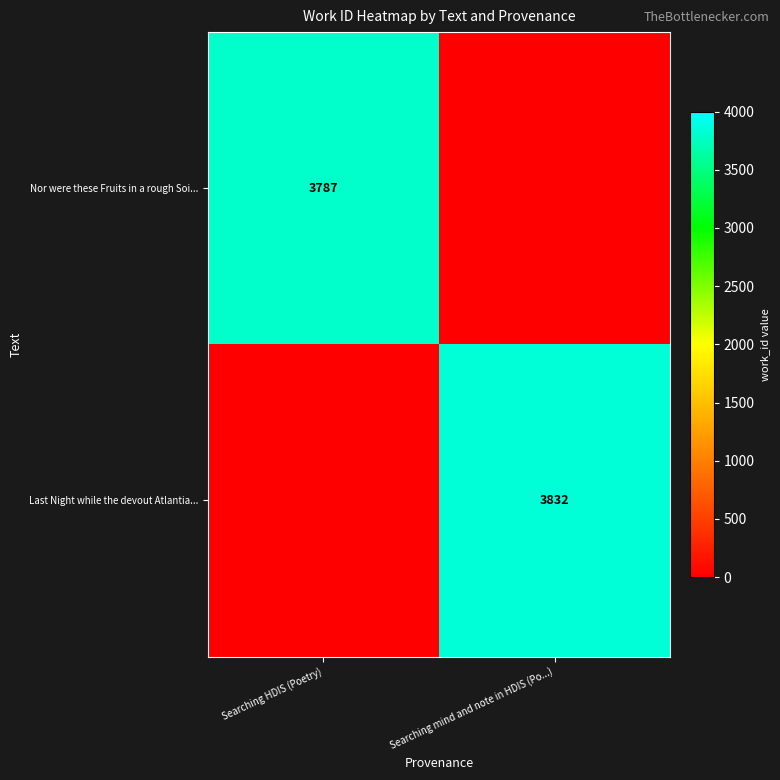

The Nor were these Fruits in a rough Soi... series shows 3787 at Searching HDIS (Poetry). True or false?

True